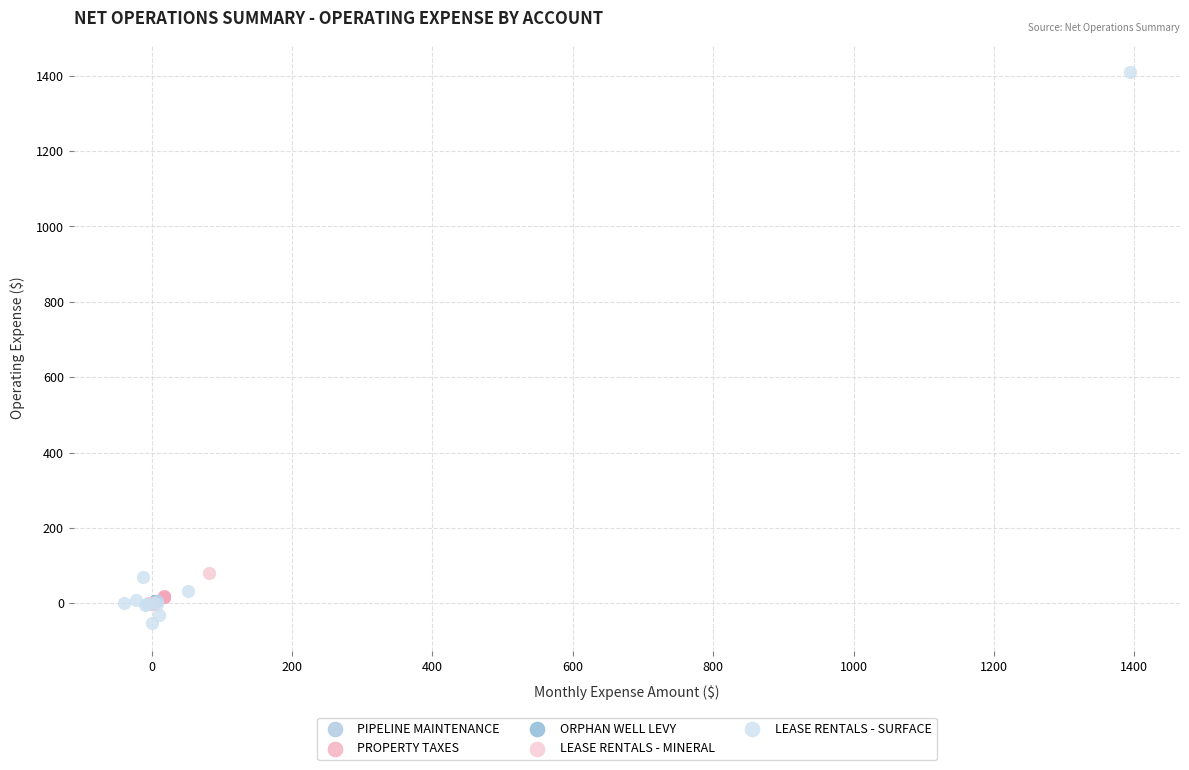

Which series has the widest spread of Y values?

LEASE RENTALS - SURFACE